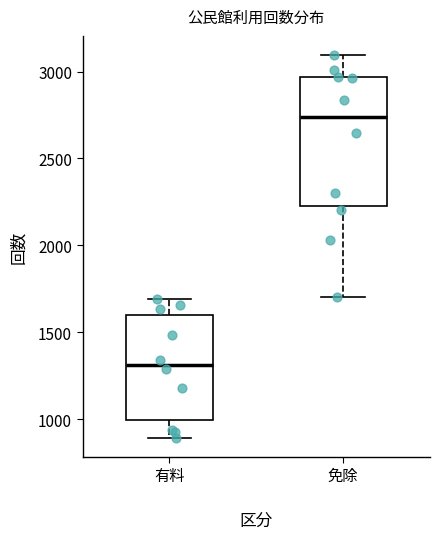

Reading left to right, read every box against the y-axis: the position of its median line, the range the box covers, and the ends of its whiskers. The values are not printed on the chart, so give them approximately, as read against the axis.

有料: median 1300, box 1000 to 1600, whiskers 900 to 1700
免除: median 2750, box 2250 to 2950, whiskers 1700 to 3100